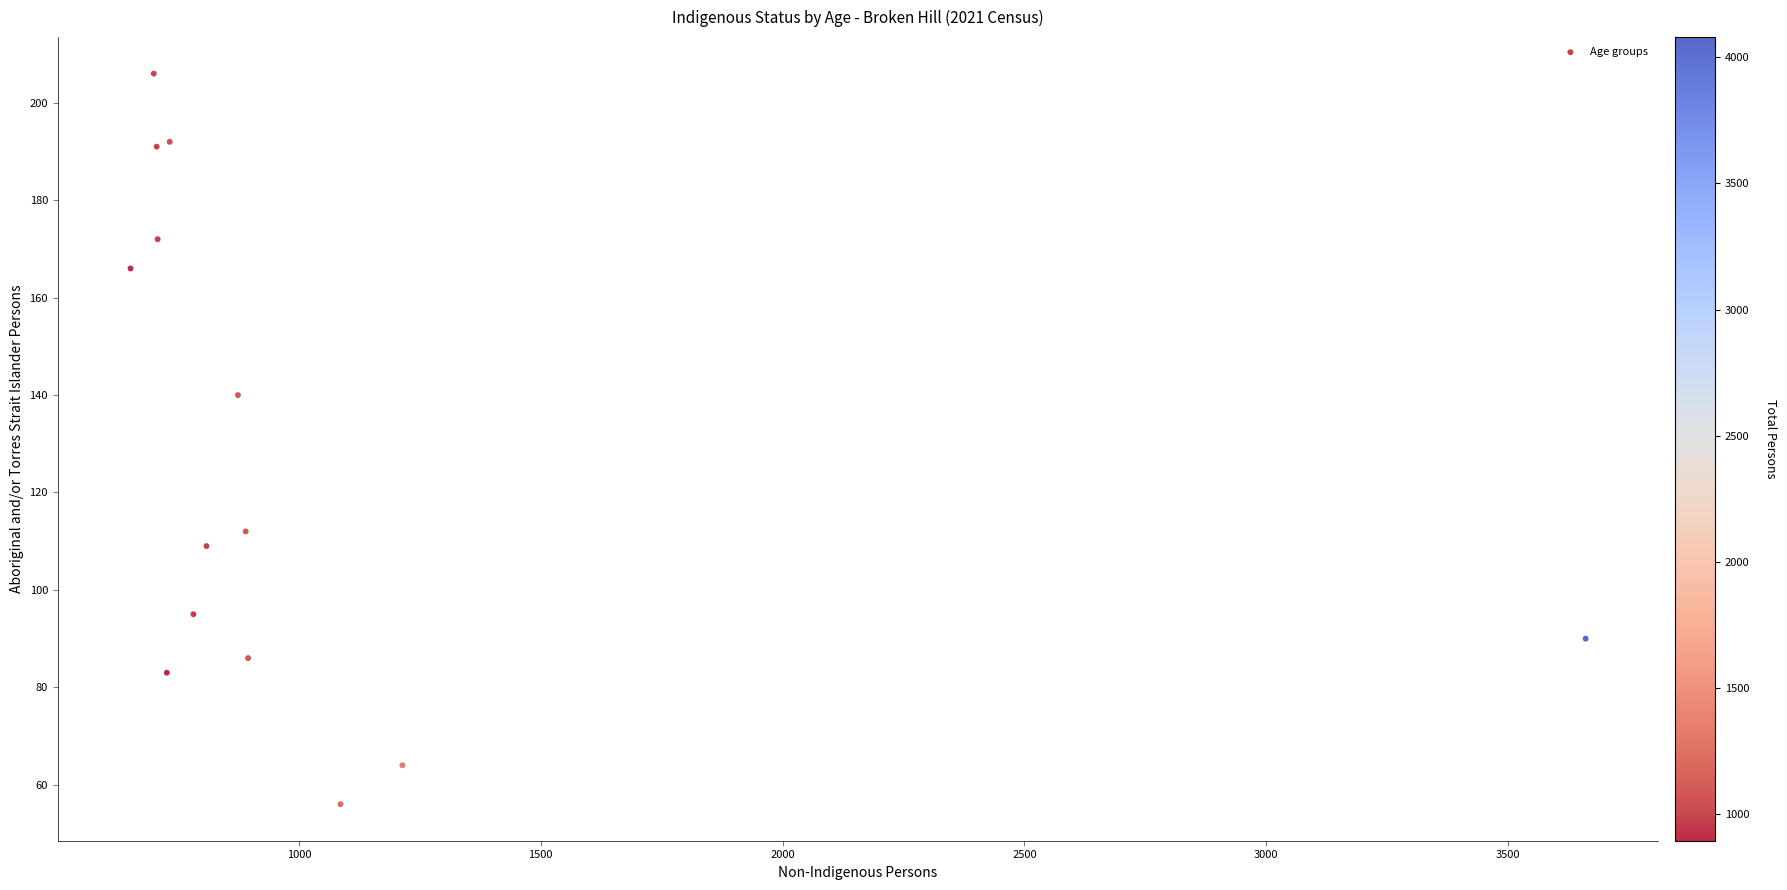

What Y value in the scatter plot is closest to 131?

140